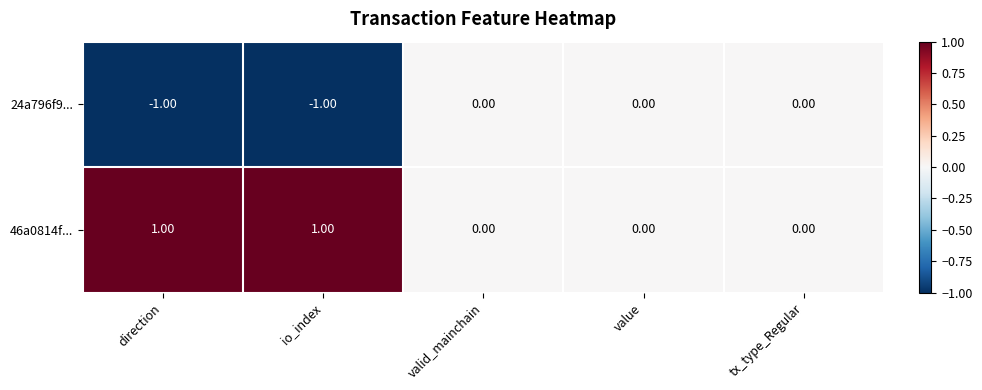

List the series in order of their overall mean, lowest first.

24a796f9..., 46a0814f...